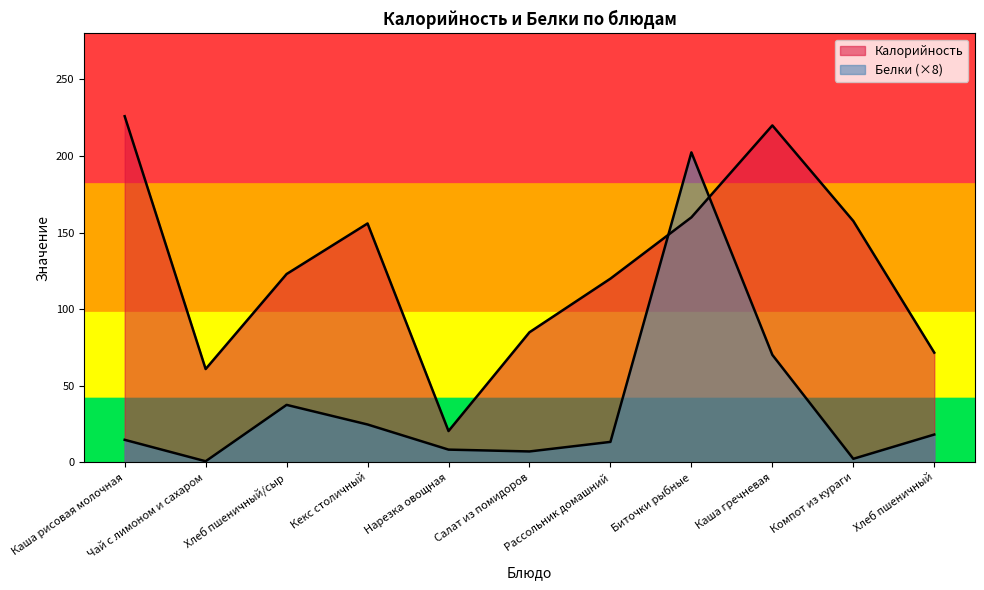

What is the average value of the Калорийность series?

127.3